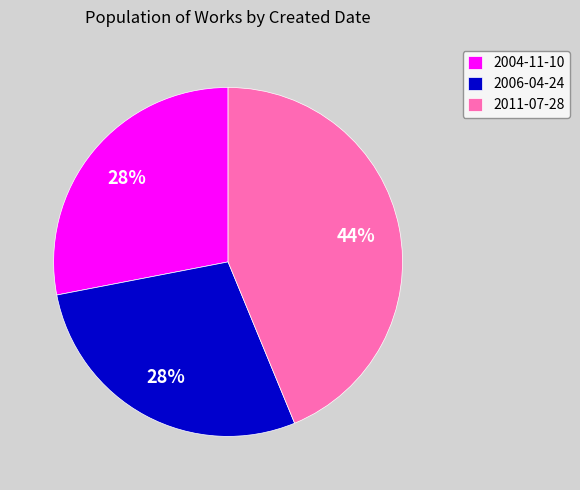

Which category has the biggest portion of the pie?

2011-07-28